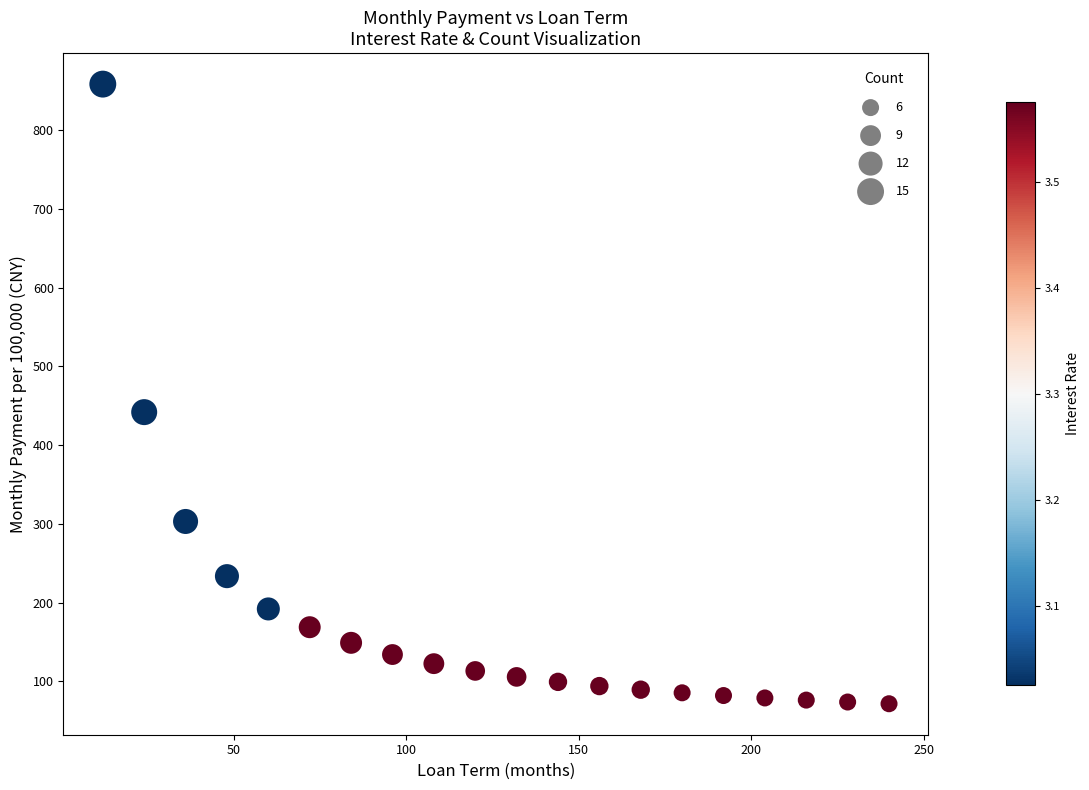

What Y value in the scatter plot is closest to 465?

441.9